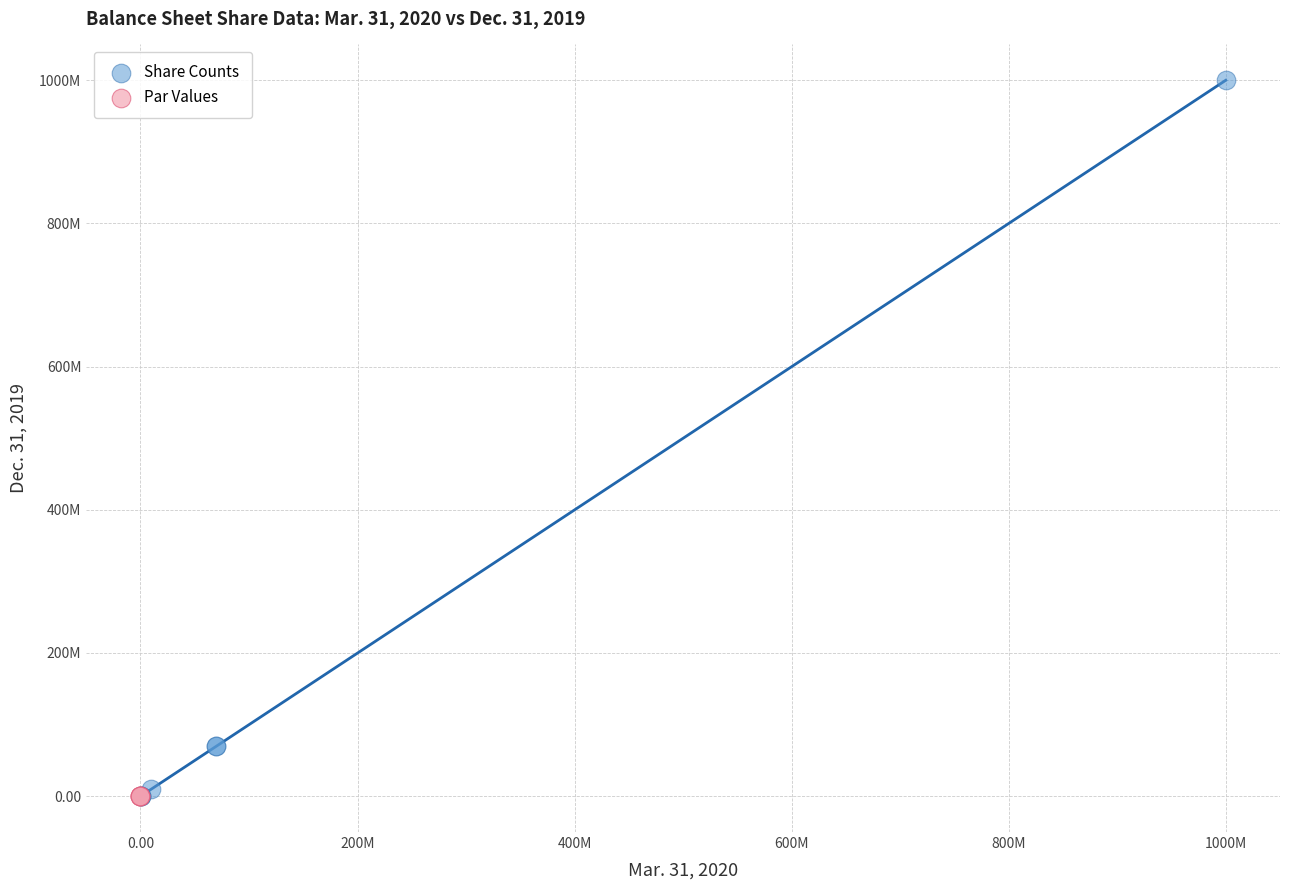

Which series contains the highest Y value?

Share Counts